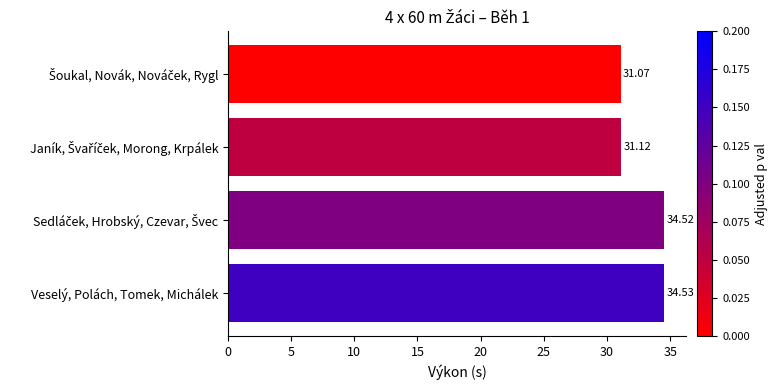

Count the number of categories in the chart.

4